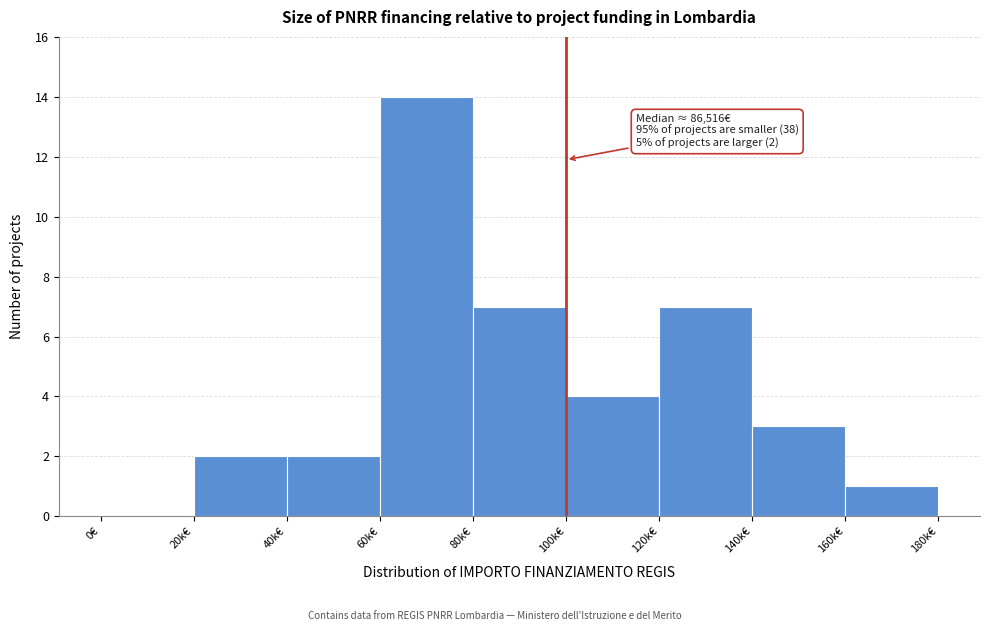

Reading left to right, list all the values displayed in this chart.

0€=0	20k€=2	40k€=2	60k€=14	80k€=7	100k€=4	120k€=7	140k€=3	160k€=1